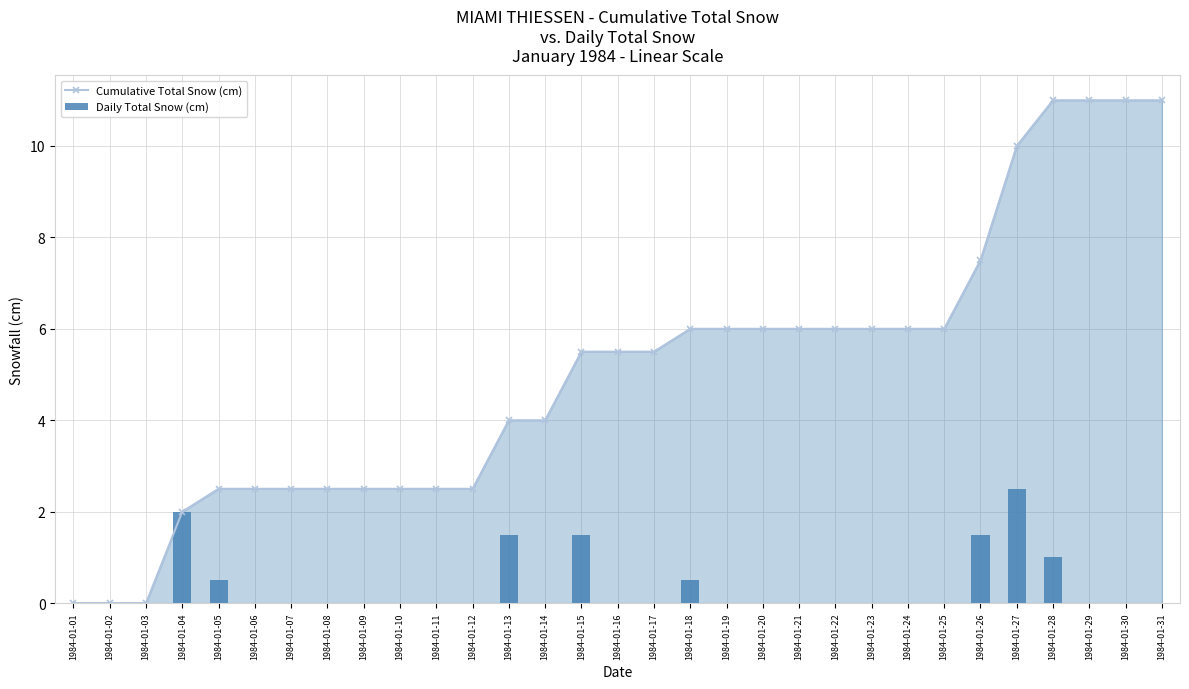

Rank the categories by Cumulative Total Snow (cm) value from lowest to highest.

1984-01-01, 1984-01-02, 1984-01-03, 1984-01-04, 1984-01-05, 1984-01-06, 1984-01-07, 1984-01-08, 1984-01-09, 1984-01-10, 1984-01-11, 1984-01-12, 1984-01-13, 1984-01-14, 1984-01-15, 1984-01-16, 1984-01-17, 1984-01-18, 1984-01-19, 1984-01-20, 1984-01-21, 1984-01-22, 1984-01-23, 1984-01-24, 1984-01-25, 1984-01-26, 1984-01-27, 1984-01-28, 1984-01-29, 1984-01-30, 1984-01-31